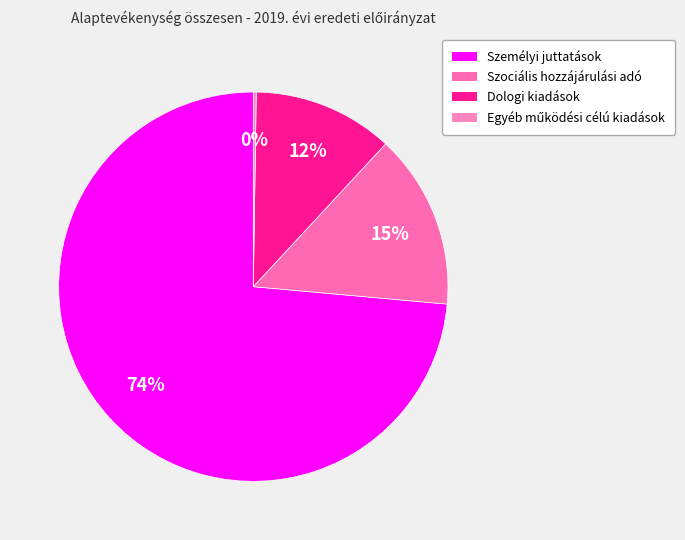

To the nearest percent, what is the difference between the largest and smallest slice percentages?

73%